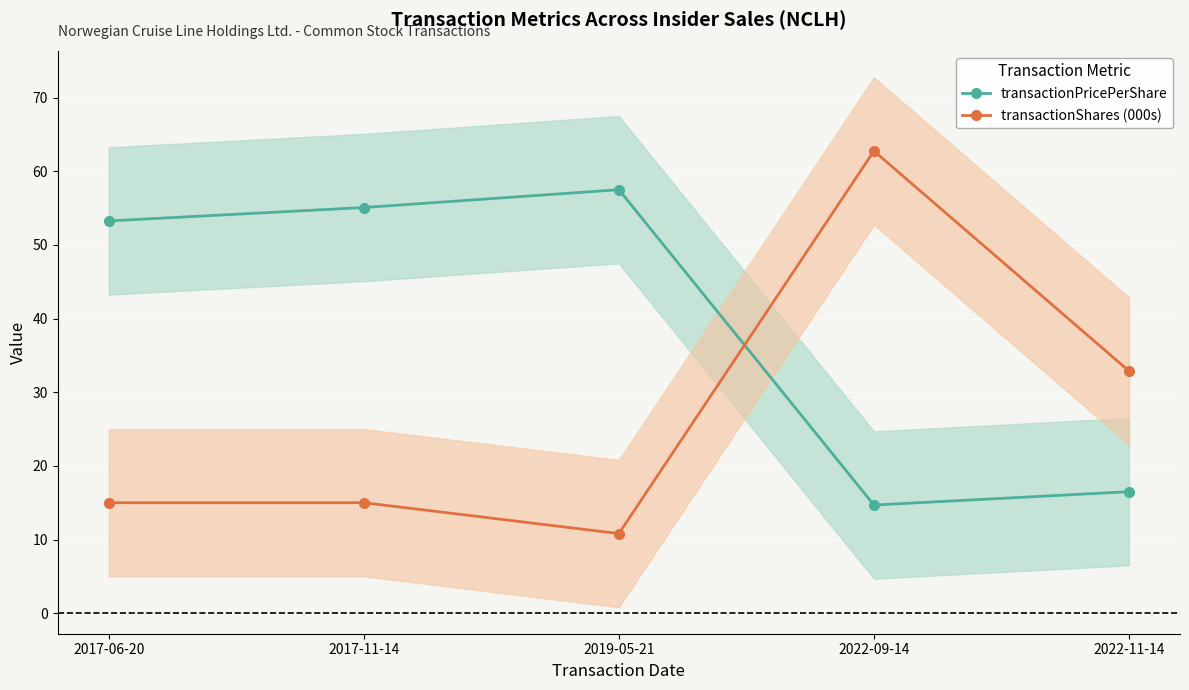

What is the total value across all series at 2019-05-21?

68.3